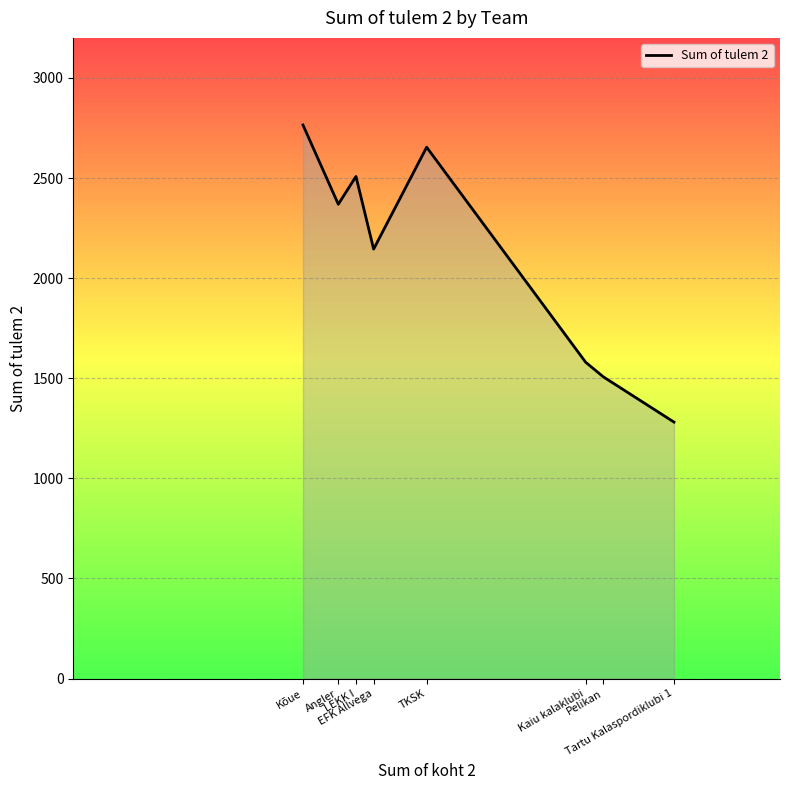

List the labels in order of value, largest first.

Kõue, TKSK, LEKK I, Angler, EFK Allvega, Kaiu kalaklubi, Pelikan, Tartu Kalaspordiklubi 1